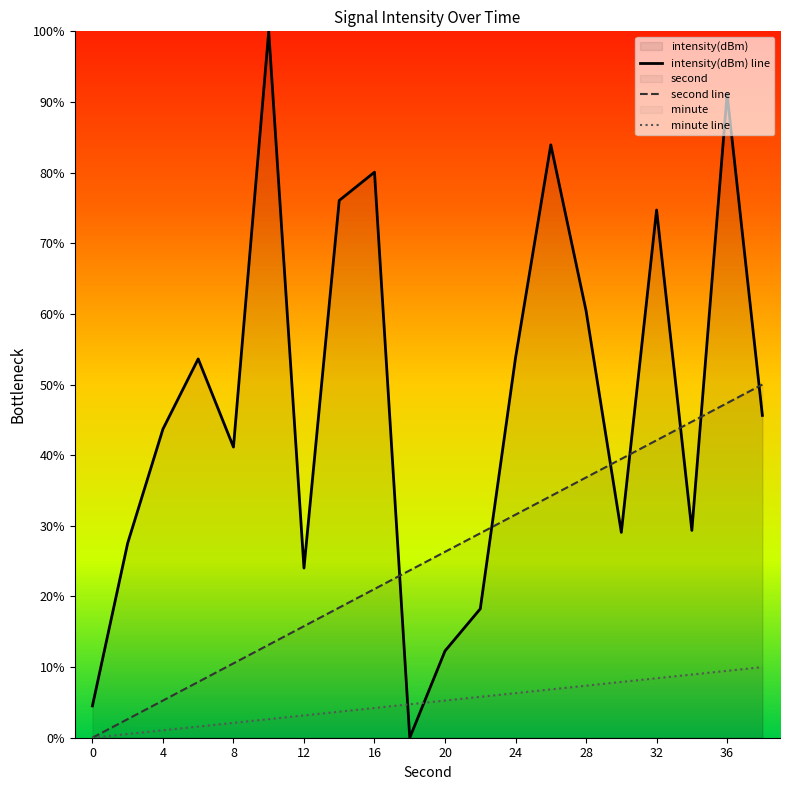

What is the highest value of the minute line series?

10.0